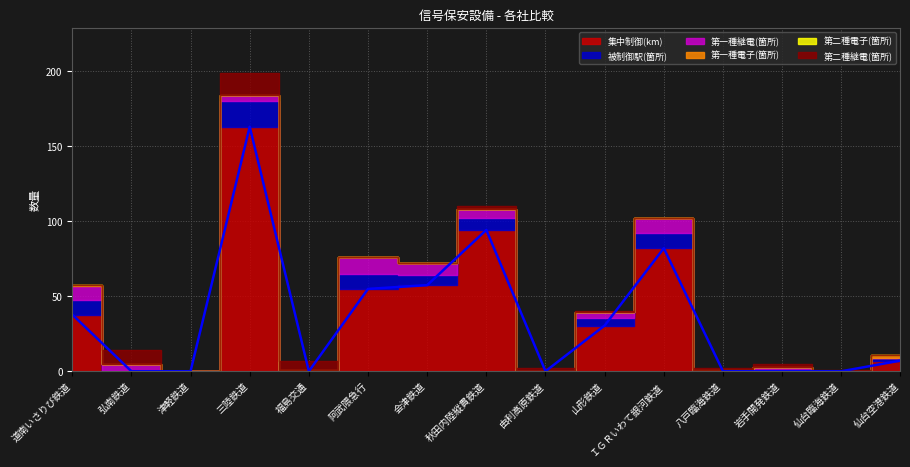

Reading right to left, extract all data points from this chart.

集中制御(km): 仙台空港鉄道=7.1	仙台臨海鉄道=0.0	岩手開発鉄道=0.0	八戸臨海鉄道=0.0	ＩＧＲいわて銀河鉄道=82.0	山形鉄道=30.5	由利高原鉄道=0.0	秋田内陸縦貫鉄道=94.2	会津鉄道=57.4	阿武隈急行=54.9	福島交通=0.0	三陸鉄道=163.0	津軽鉄道=0.0	弘南鉄道=0.0	道南いさりび鉄道=37.8
被制御駅(箇所): 仙台空港鉄道=2.0	仙台臨海鉄道=0.0	岩手開発鉄道=0.0	八戸臨海鉄道=0.0	ＩＧＲいわて銀河鉄道=10.0	山形鉄道=5.0	由利高原鉄道=0.0	秋田内陸縦貫鉄道=8.0	会津鉄道=7.0	阿武隈急行=10.0	福島交通=0.0	三陸鉄道=17.0	津軽鉄道=0.0	弘南鉄道=0.0	道南いさりび鉄道=10.0
第一種継電(箇所): 仙台空港鉄道=0.0	仙台臨海鉄道=0.0	岩手開発鉄道=3.0	八戸臨海鉄道=0.0	ＩＧＲいわて銀河鉄道=10.0	山形鉄道=4.0	由利高原鉄道=0.0	秋田内陸縦貫鉄道=6.0	会津鉄道=8.0	阿武隈急行=11.0	福島交通=1.0	三陸鉄道=4.0	津軽鉄道=0.0	弘南鉄道=5.0	道南いさりび鉄道=9.0
第一種電子(箇所): 仙台空港鉄道=2.0	仙台臨海鉄道=0.0	岩手開発鉄道=0.0	八戸臨海鉄道=1.0	ＩＧＲいわて銀河鉄道=0.0	山形鉄道=0.0	由利高原鉄道=0.0	秋田内陸縦貫鉄道=0.0	会津鉄道=0.0	阿武隈急行=0.0	福島交通=0.0	三陸鉄道=0.0	津軽鉄道=0.0	弘南鉄道=0.0	道南いさりび鉄道=1.0
第二種電子(箇所): 仙台空港鉄道=0.0	仙台臨海鉄道=0.0	岩手開発鉄道=0.0	八戸臨海鉄道=0.0	ＩＧＲいわて銀河鉄道=0.0	山形鉄道=0.0	由利高原鉄道=0.0	秋田内陸縦貫鉄道=0.0	会津鉄道=0.0	阿武隈急行=0.0	福島交通=0.0	三陸鉄道=0.0	津軽鉄道=0.0	弘南鉄道=0.0	道南いさりび鉄道=0.0
第二種継電(箇所): 仙台空港鉄道=0.0	仙台臨海鉄道=1.0	岩手開発鉄道=2.0	八戸臨海鉄道=1.0	ＩＧＲいわて銀河鉄道=0.0	山形鉄道=1.0	由利高原鉄道=2.0	秋田内陸縦貫鉄道=2.0	会津鉄道=0.0	阿武隈急行=0.0	福島交通=6.0	三陸鉄道=15.0	津軽鉄道=0.0	弘南鉄道=9.0	道南いさりび鉄道=0.0